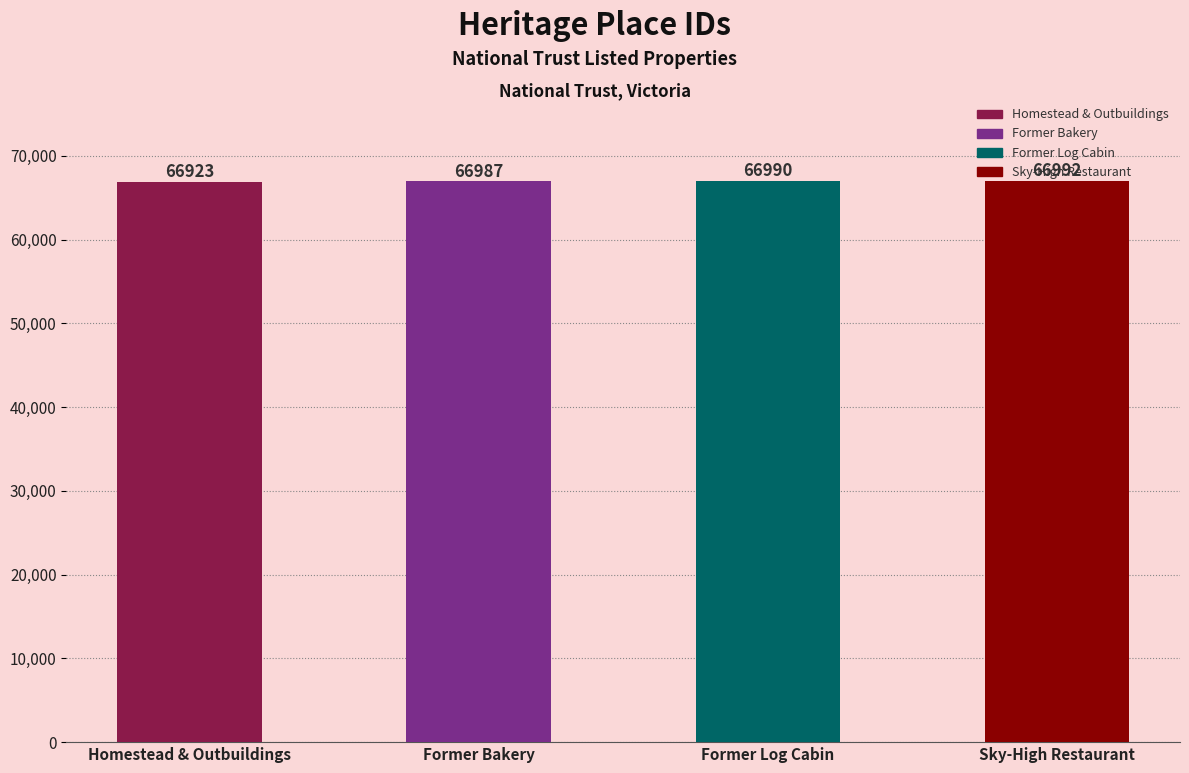

Reading left to right, extract all data points from this chart.

66923	66987	66990	66992